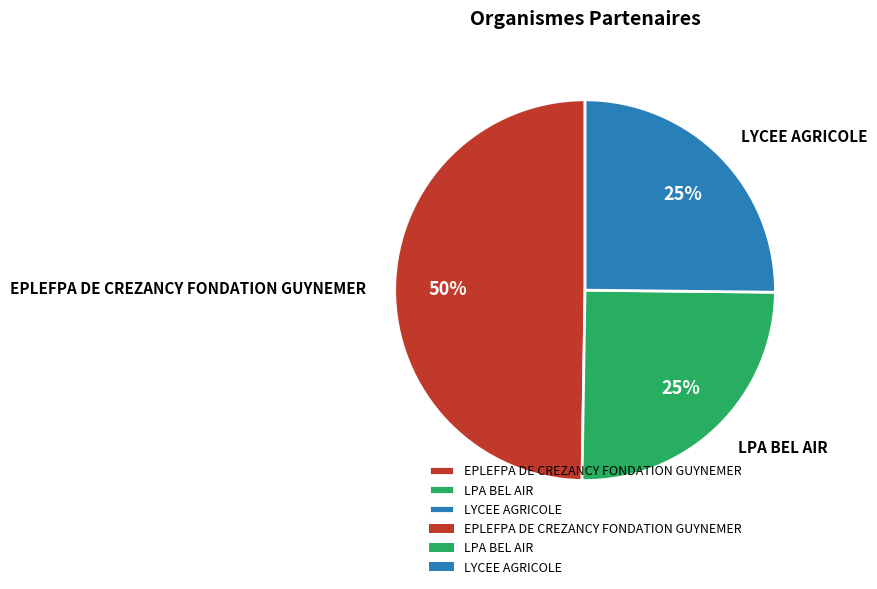

To the nearest percent, what portion does LYCEE AGRICOLE represent?

25%